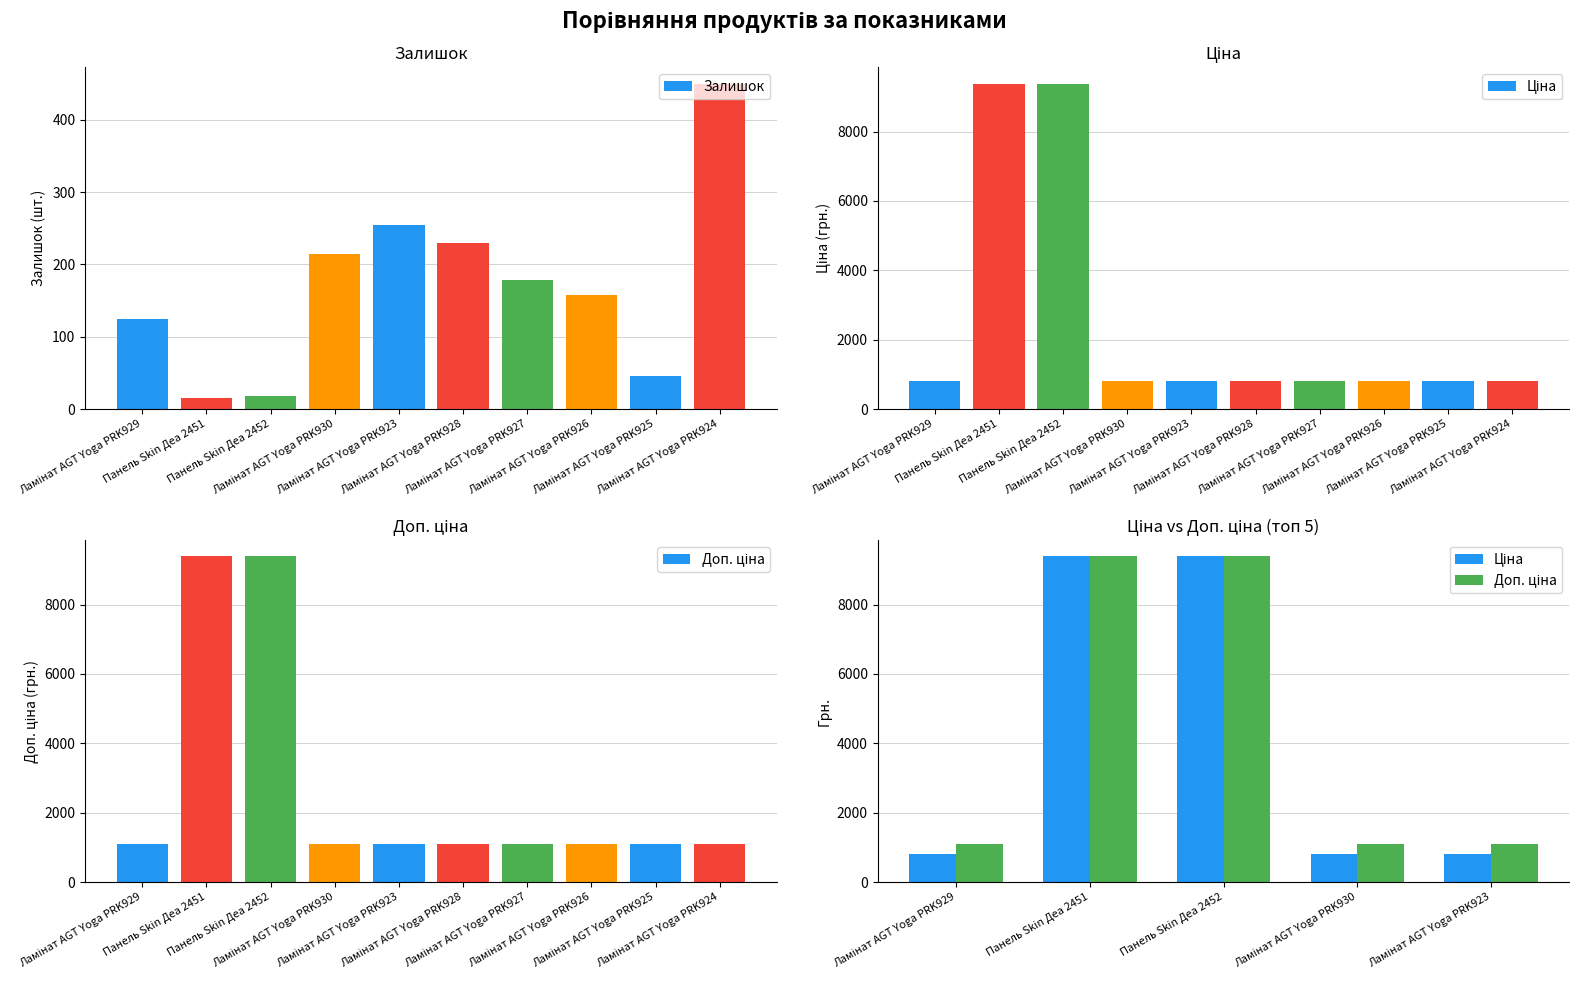

Reading right to left, extract all data points from this chart.

Залишок: Ламінат AGT Yoga PRK924=450.0	Ламінат AGT Yoga PRK925=46.0	Ламінат AGT Yoga PRK926=158.0	Ламінат AGT Yoga PRK927=178.0	Ламінат AGT Yoga PRK928=229.0	Ламінат AGT Yoga PRK923=255.0	Ламінат AGT Yoga PRK930=214.0	Панель Skin Деа 2452=18.0	Панель Skin Деа 2451=16.0	Ламінат AGT Yoga PRK929=125.0
Ціна: Ламінат AGT Yoga PRK924=818.5	Ламінат AGT Yoga PRK925=818.5	Ламінат AGT Yoga PRK926=818.5	Ламінат AGT Yoga PRK927=818.5	Ламінат AGT Yoga PRK928=818.5	Ламінат AGT Yoga PRK923=818.5	Ламінат AGT Yoga PRK930=818.5	Панель Skin Деа 2452=9384.0	Панель Skin Деа 2451=9384.0	Ламінат AGT Yoga PRK929=818.5
Доп. ціна: Ламінат AGT Yoga PRK924=1109.2	Ламінат AGT Yoga PRK925=1109.2	Ламінат AGT Yoga PRK926=1109.2	Ламінат AGT Yoga PRK927=1109.2	Ламінат AGT Yoga PRK928=1109.2	Ламінат AGT Yoga PRK923=1109.2	Ламінат AGT Yoga PRK930=1109.2	Панель Skin Деа 2452=9384.0	Панель Skin Деа 2451=9384.0	Ламінат AGT Yoga PRK929=1109.2